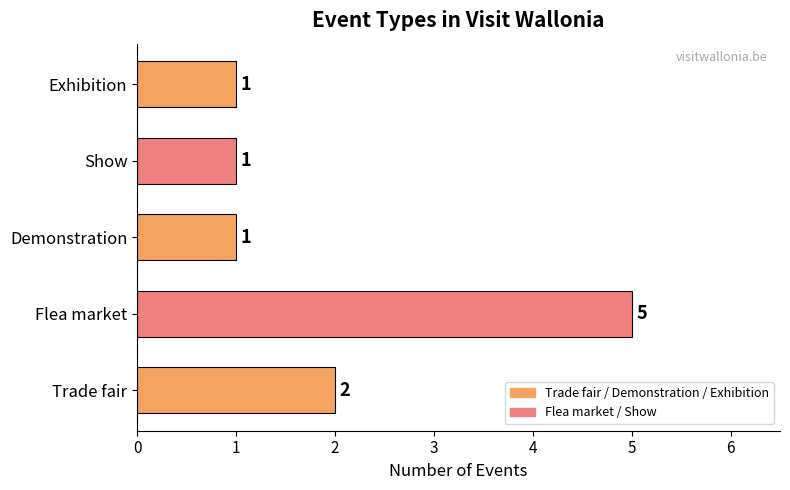

True or false: the data shows 1 at Exhibition.

True